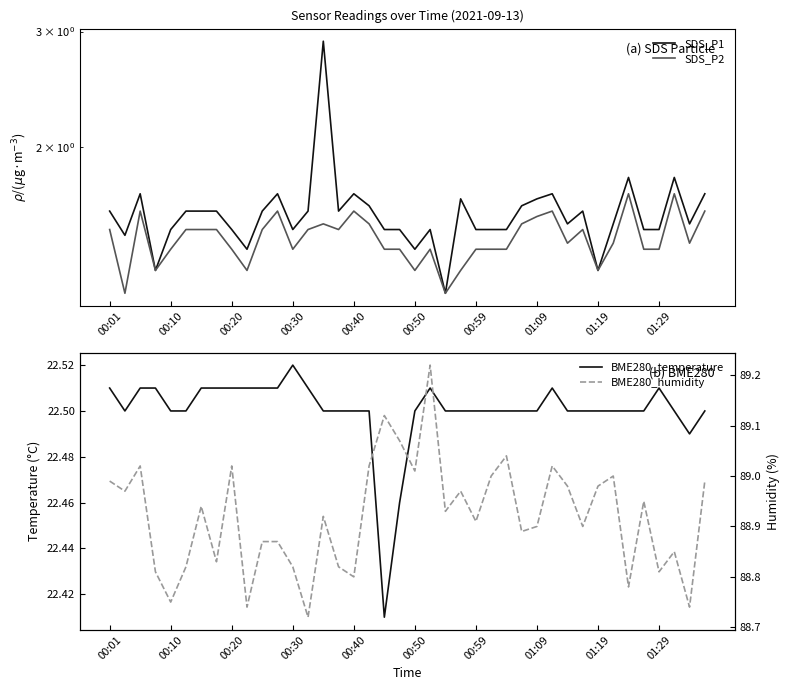

What is the maximum value for BME280_humidity?

89.2